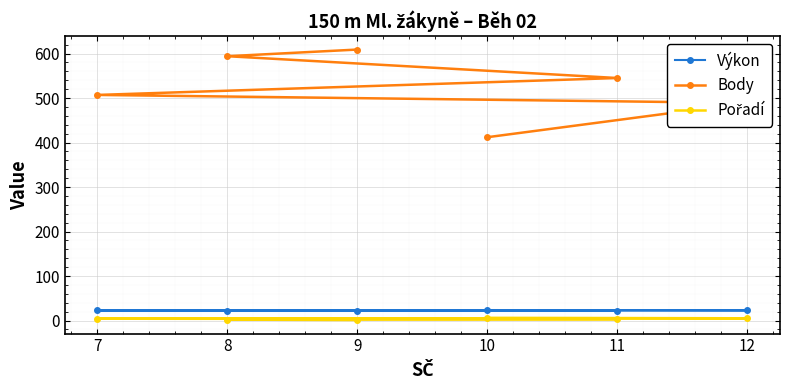

What is the value of the Výkon point at the 6th from the left?

22.7